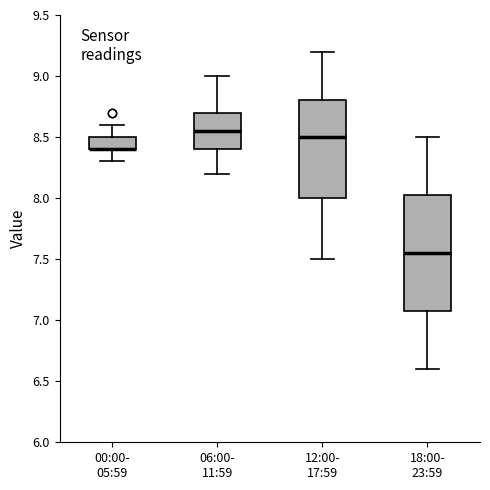

Comparing the boxes themselves (not the whiskers), which one is the tallest?

18:00- 23:59